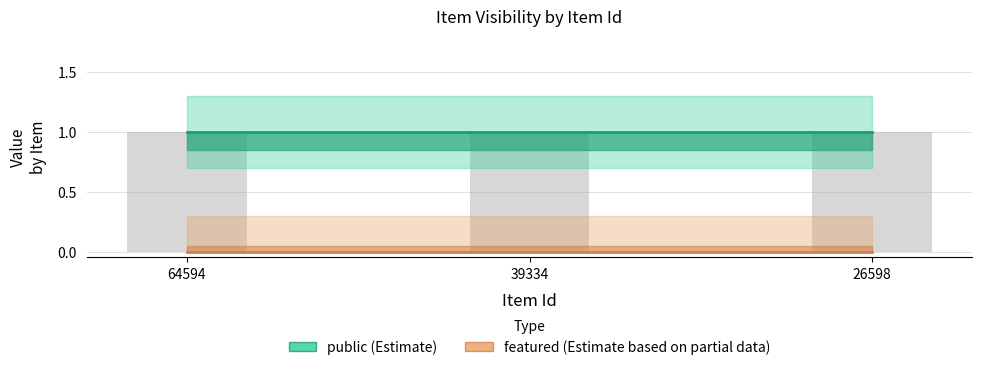

True or false: public (Estimate) has a value of 1 at 39334.

True